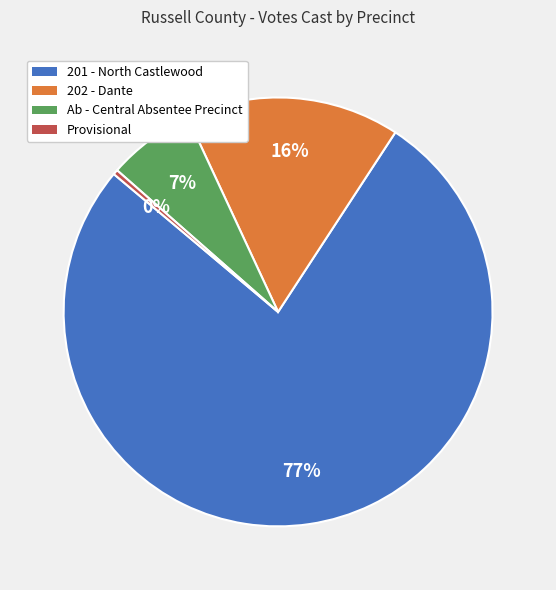

What is the majority slice?

201 - North Castlewood